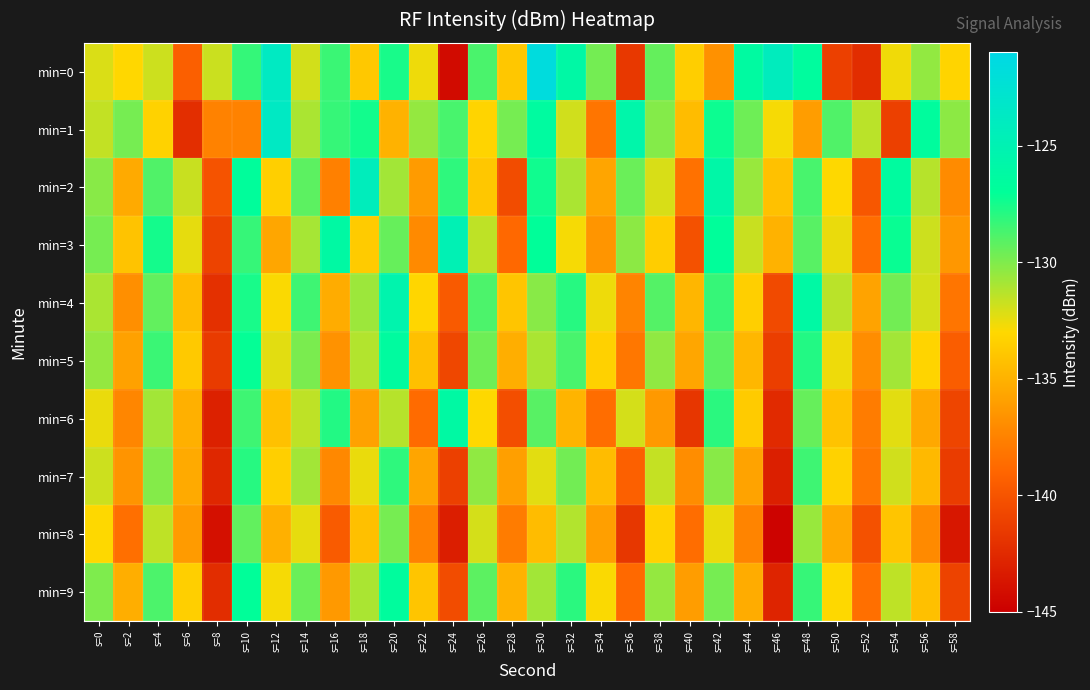

List the series in order of their peak value, highest first.

min=0, min=1, min=2, min=3, min=4, min=6, min=5, min=9, min=7, min=8